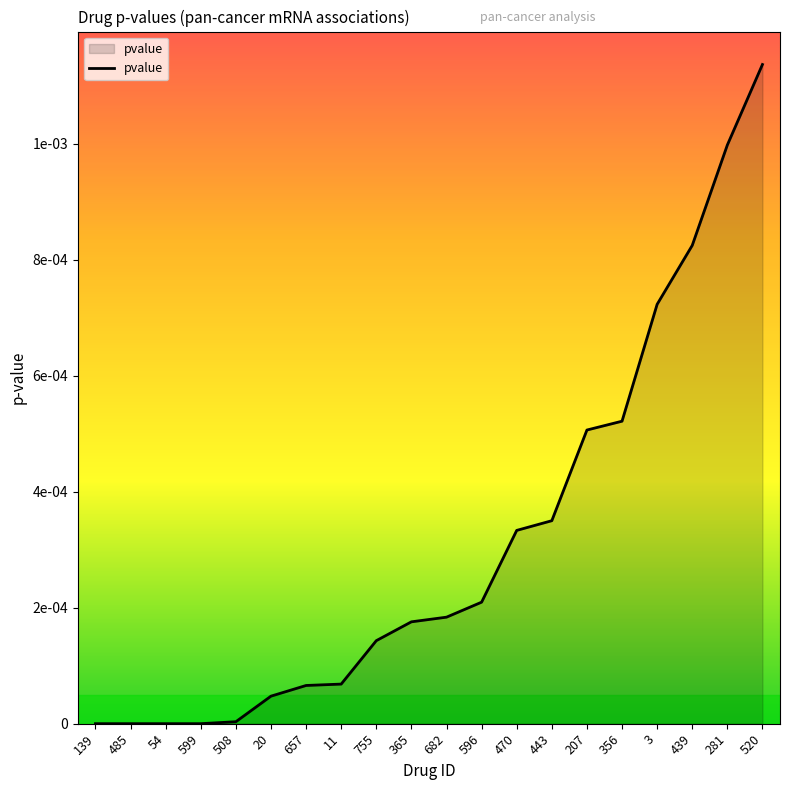

Does the chart have visible grid lines?

No